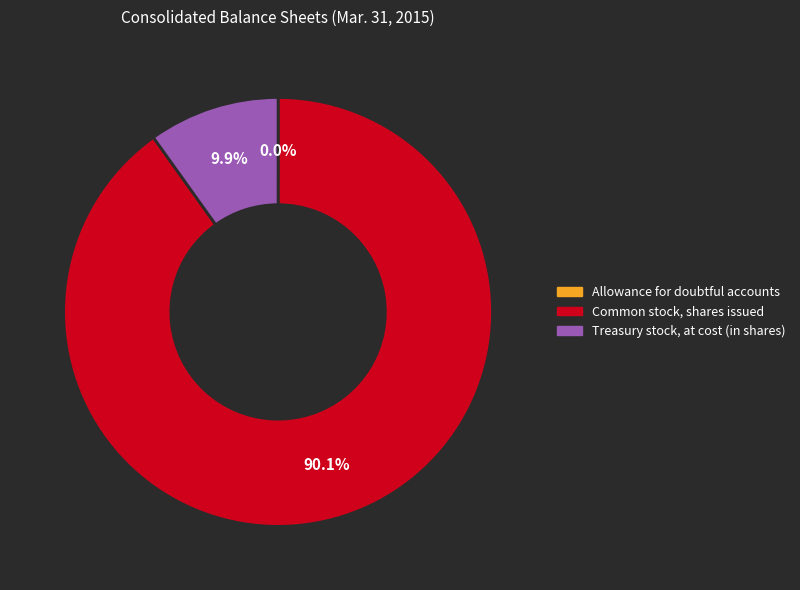

Between Treasury stock, at cost (in shares) and Common stock, shares issued, which is larger?

Common stock, shares issued